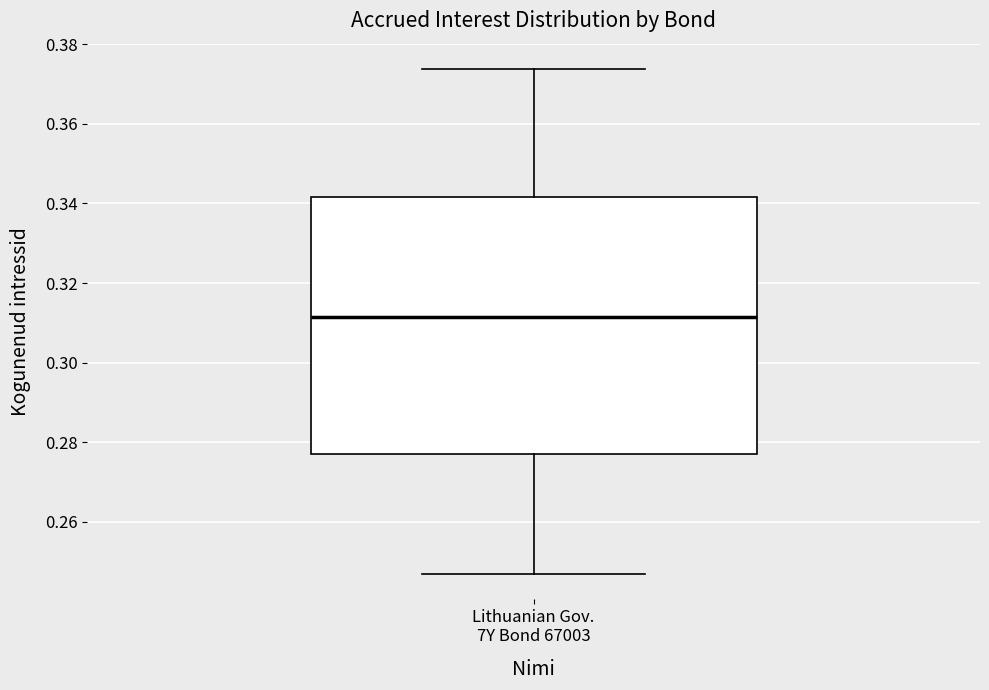

Where is the lower edge of the box for Lithuanian Gov. 7Y Bond 67003 on the y-axis? The values are not printed on the chart, so give them approximately, as read against the axis.

0.278